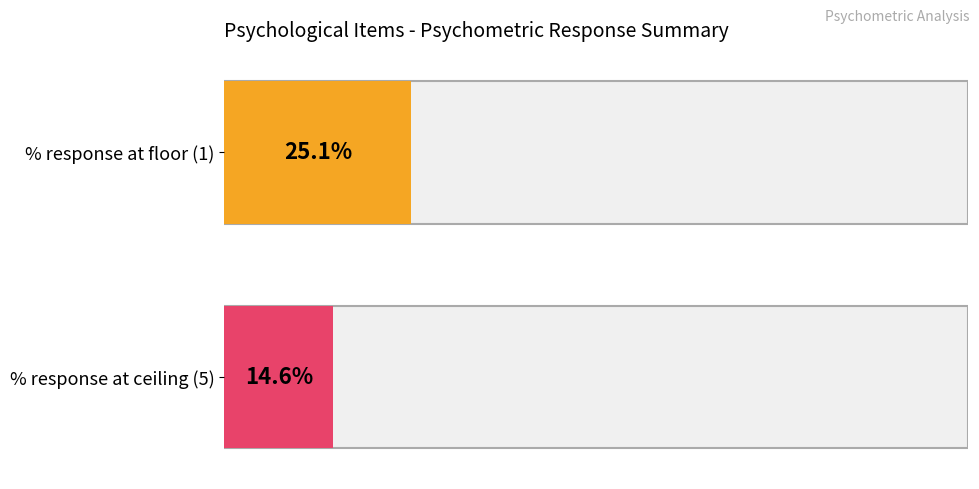

The value of % response at ceiling (5) at 16 is 18.0. True or false?

False